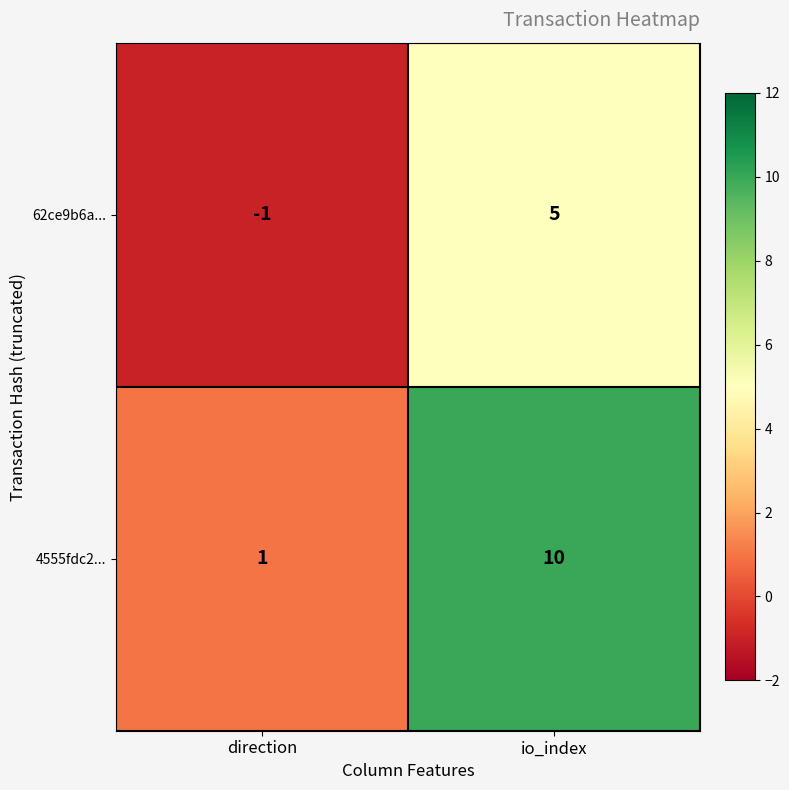

Which series has the widest spread of values?

4555fdc2...